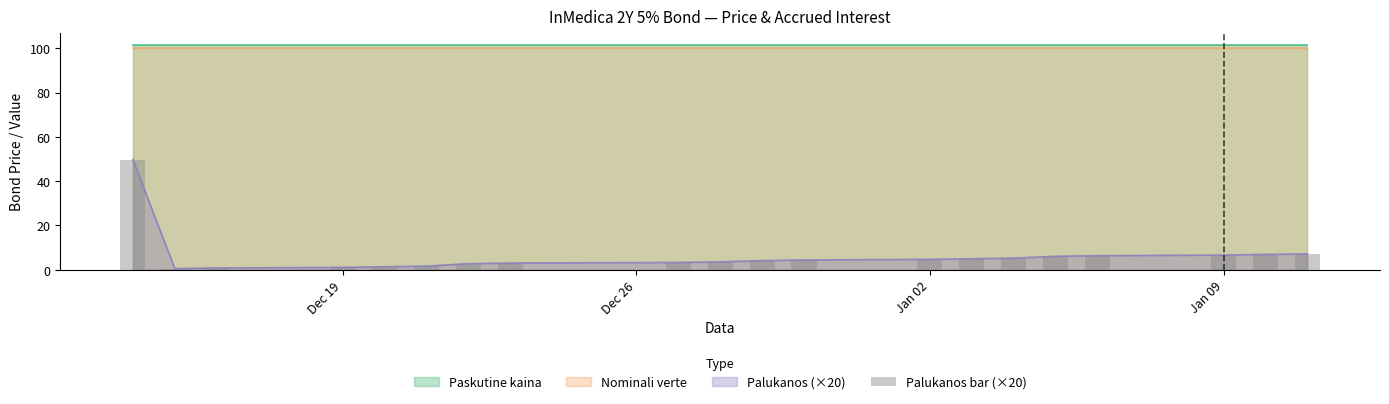

Is it true that Palukanos (×20) equals 1.1 at Dec 19?

True